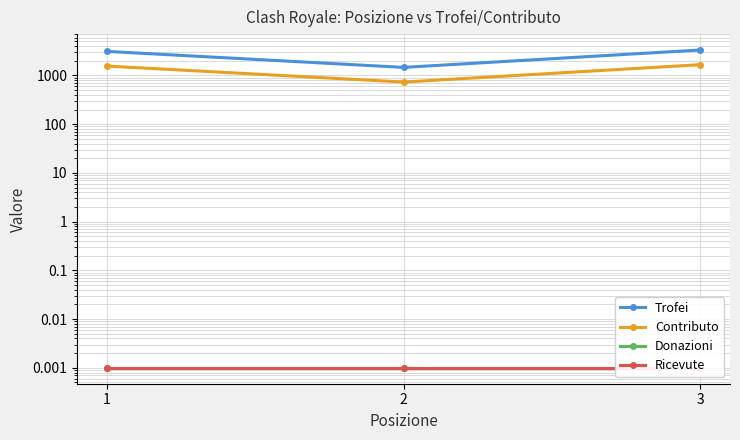

At how many categories does at least one series exceed 561?

3